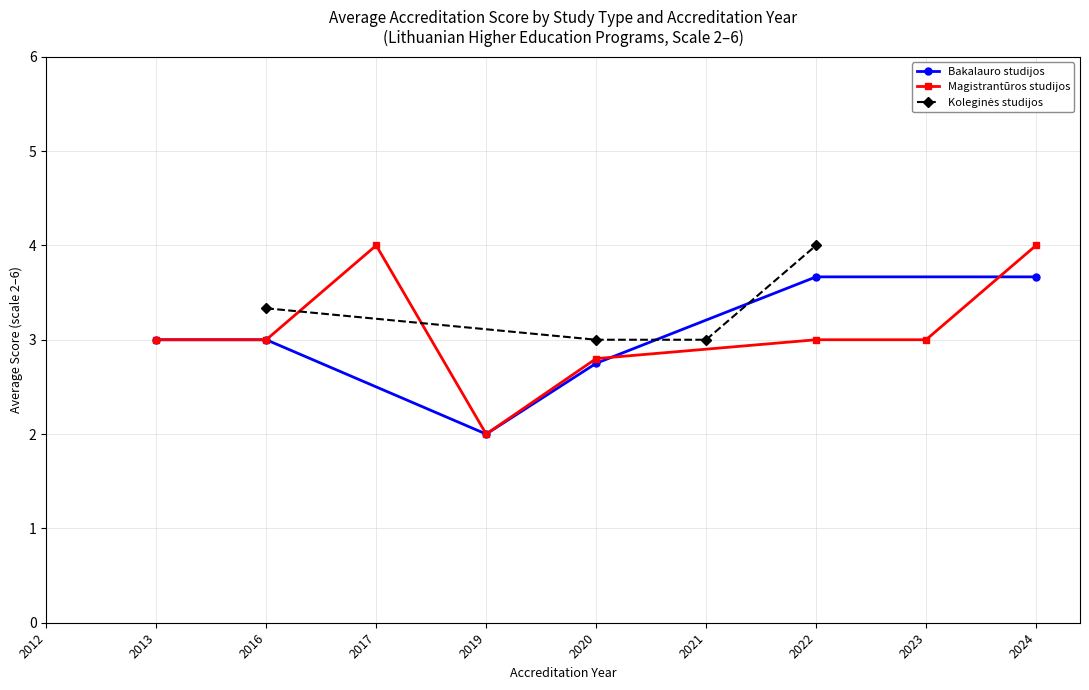

What is the highest value of the Bakalauro studijos series?

3.7